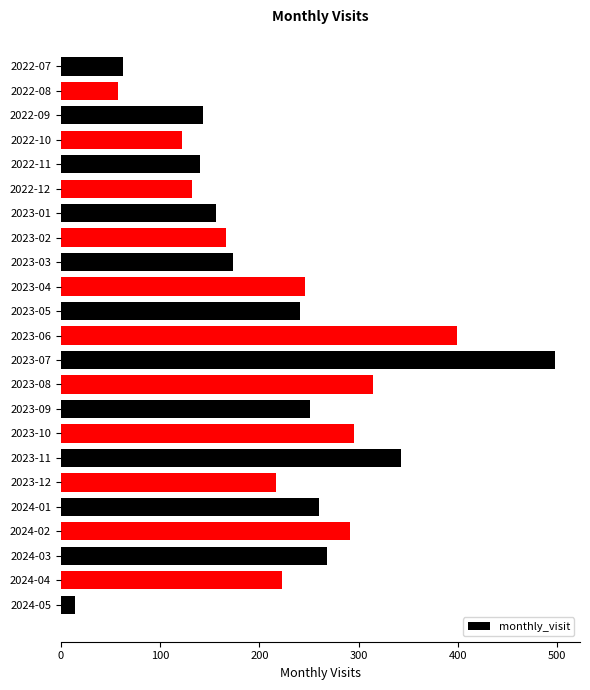

How many series are shown in this chart?

1